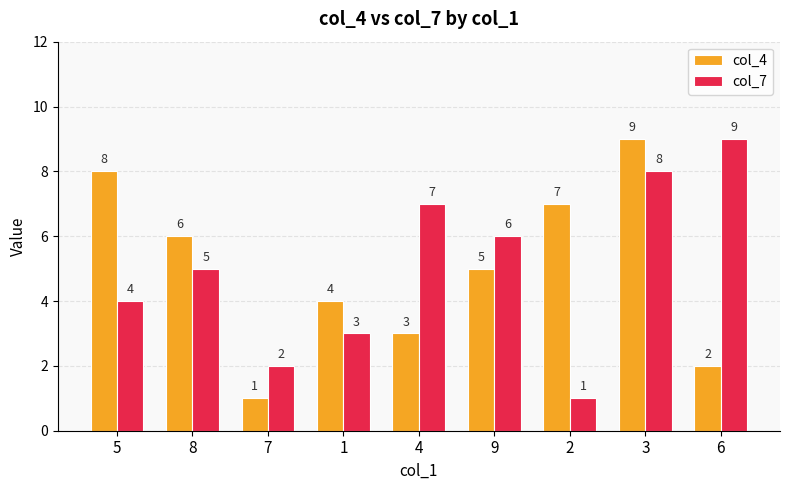

Rank the categories by col_4 value from highest to lowest.

3, 5, 2, 8, 9, 1, 4, 6, 7